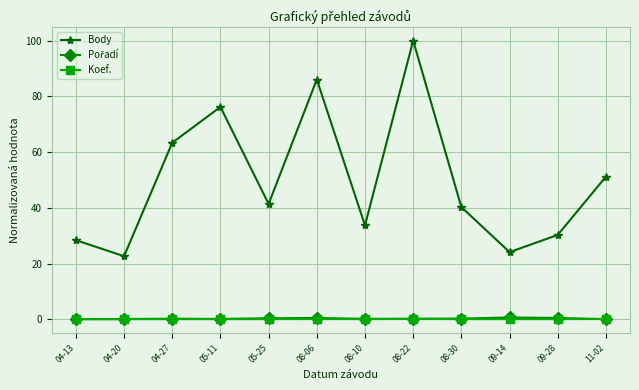

True or false: Koef. and Body intersect in this chart.

False